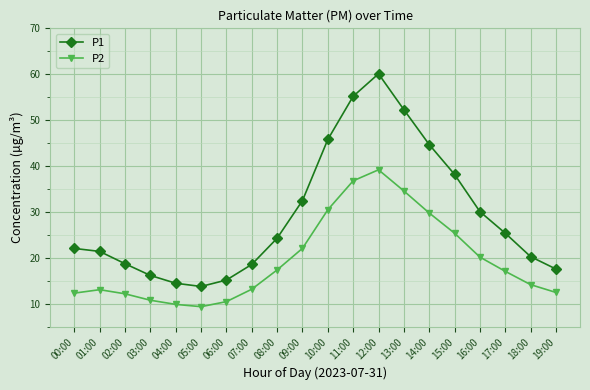

Rank the series by their maximum value, from highest to lowest.

P1, P2